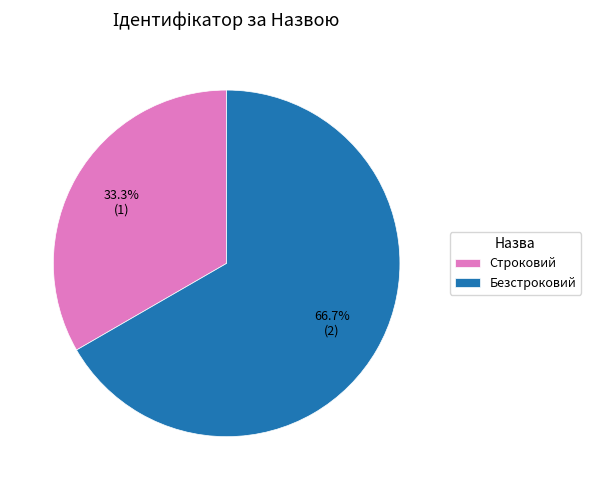

To the nearest percent, what percentage of the pie is Строковий?

33%